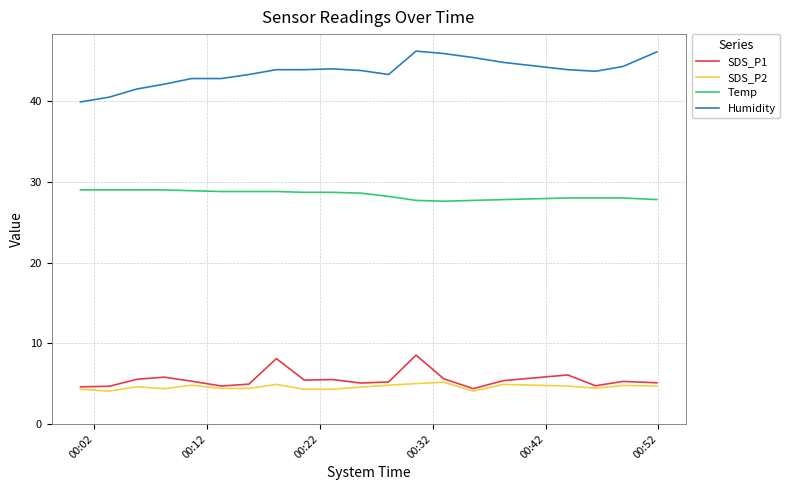

What is the difference between the second highest and minimum values in the SDS_P2 series?

0.9